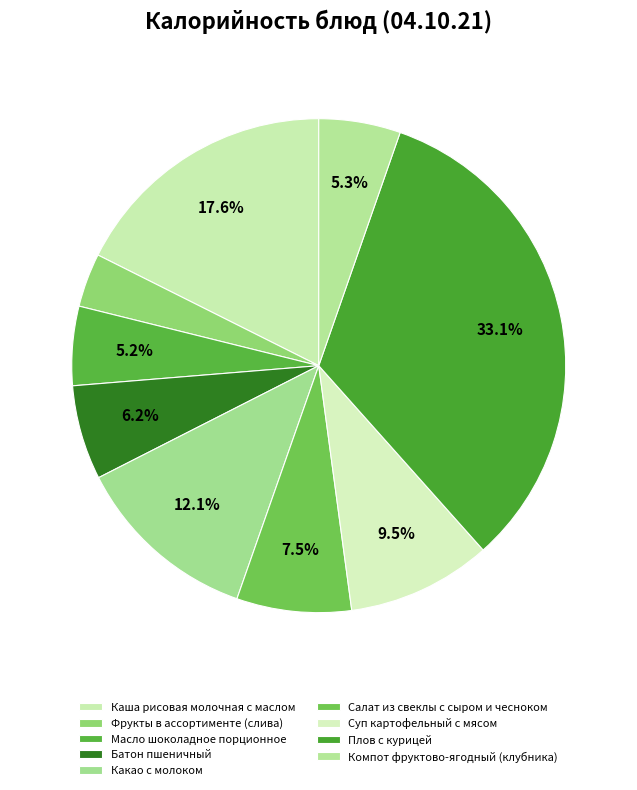

What is the smallest slice in the pie chart?

Фрукты в ассортименте (слива)